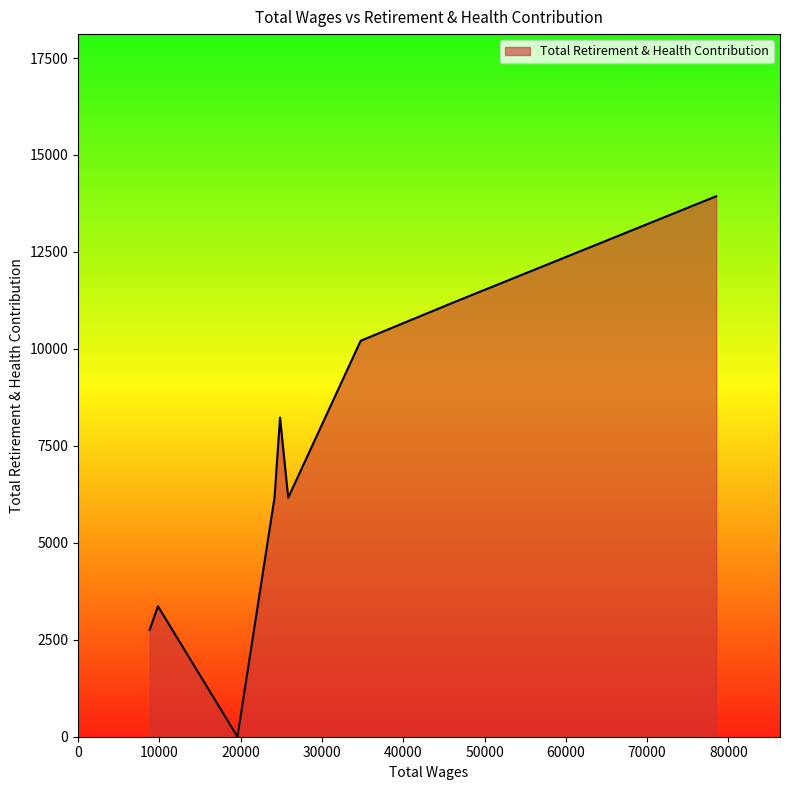

What is the greatest value displayed?

13936